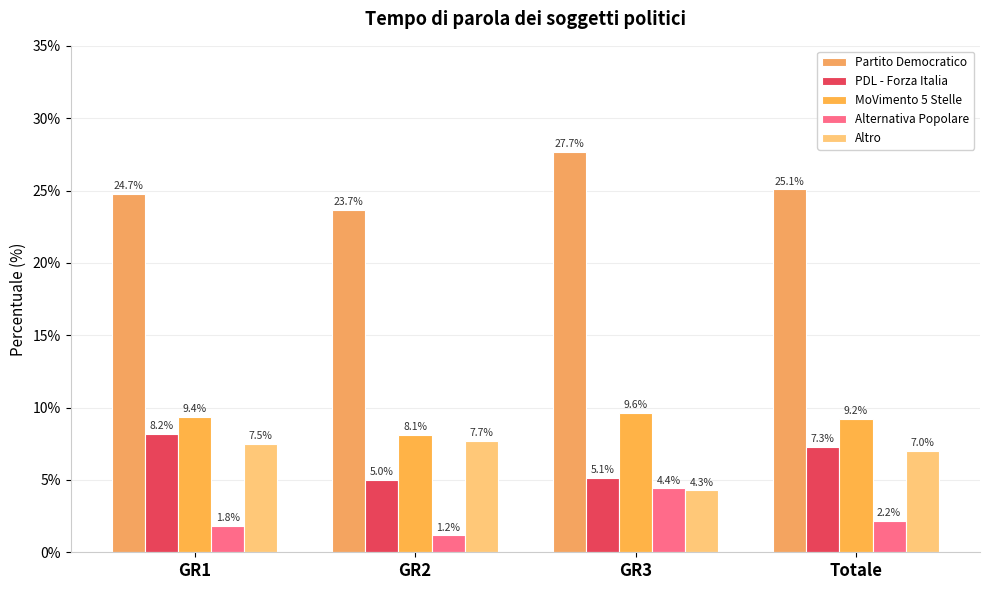

Does the chart contain stacked bars?

No